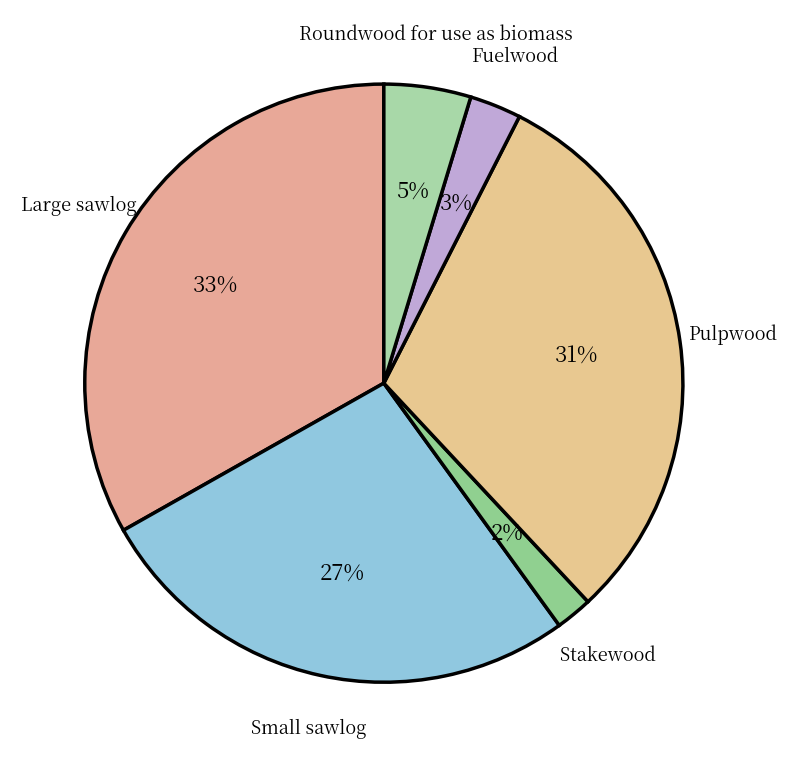

Combined, do Large sawlog and Pulpwood account for over 50%?

Yes